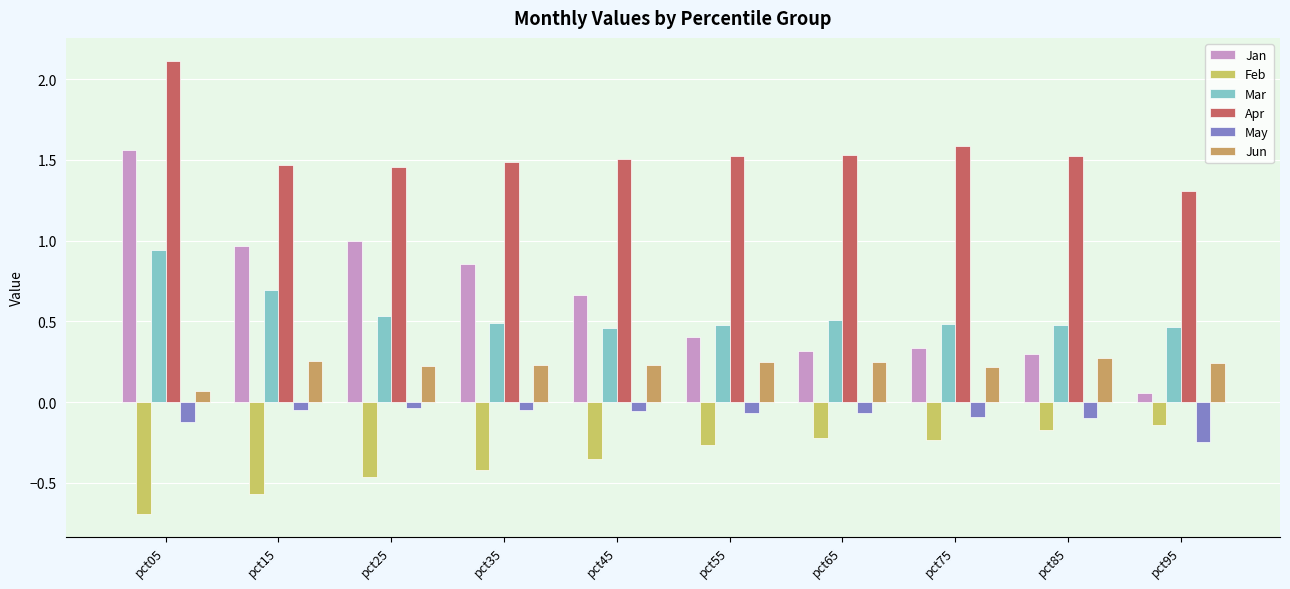

The value of Apr at pct95 is 1.3. True or false?

True